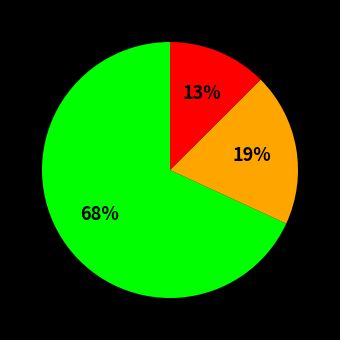

Is there a majority slice in this chart?

Yes